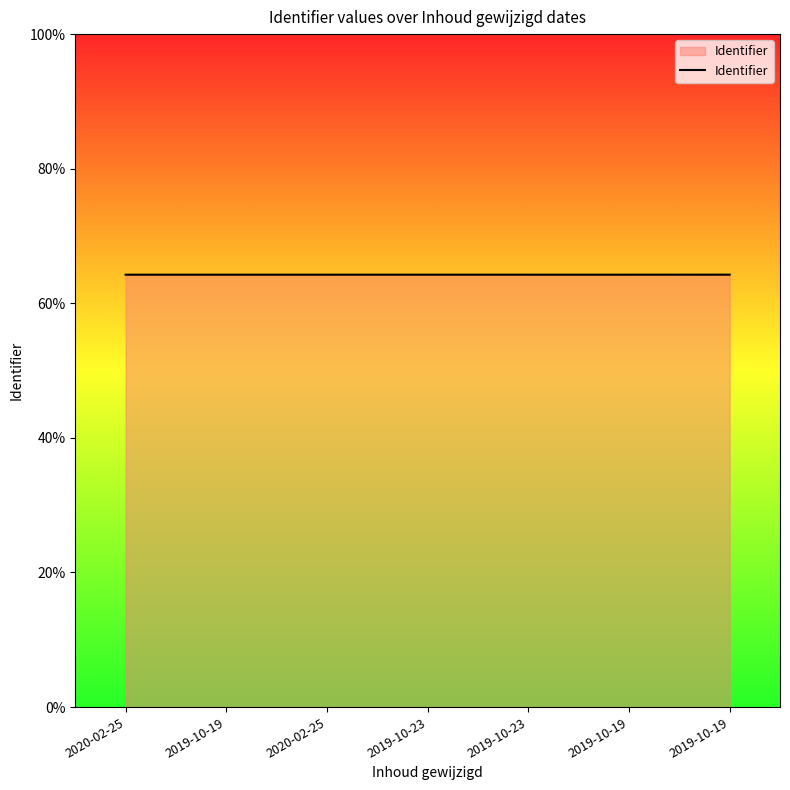

At which category does the chart reach its minimum across all series?

2020-02-25